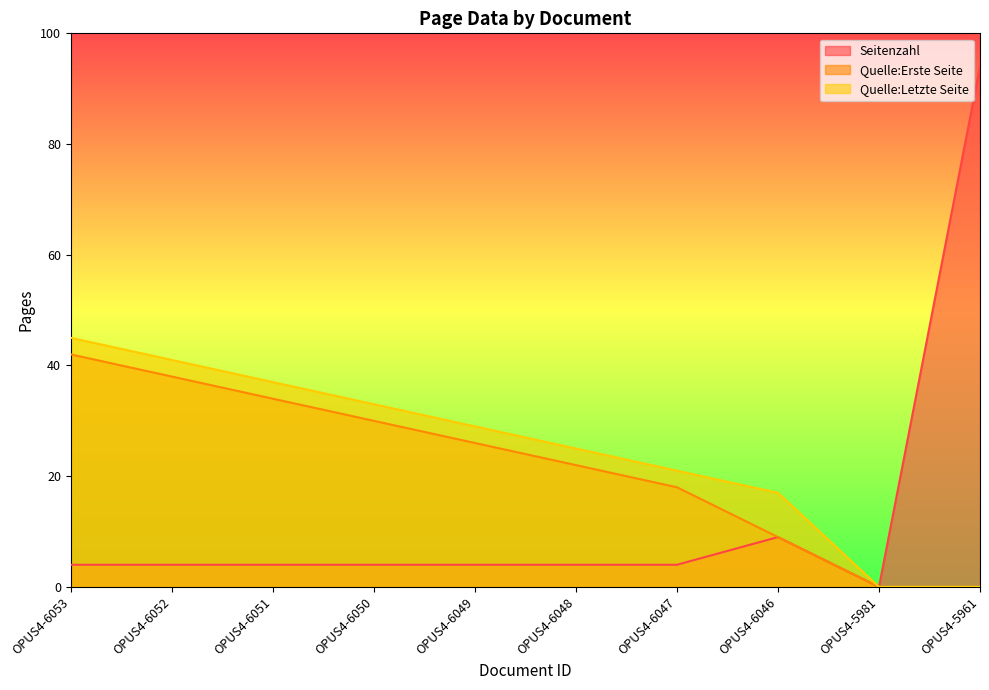

Reading right to left, what are all the values shown in this chart?

Seitenzahl: 94	0	9	4	4	4	4	4	4	4
Quelle:Erste Seite: 0	0	9	18	22	26	30	34	38	42
Quelle:Letzte Seite: 0	0	17	21	25	29	33	37	41	45